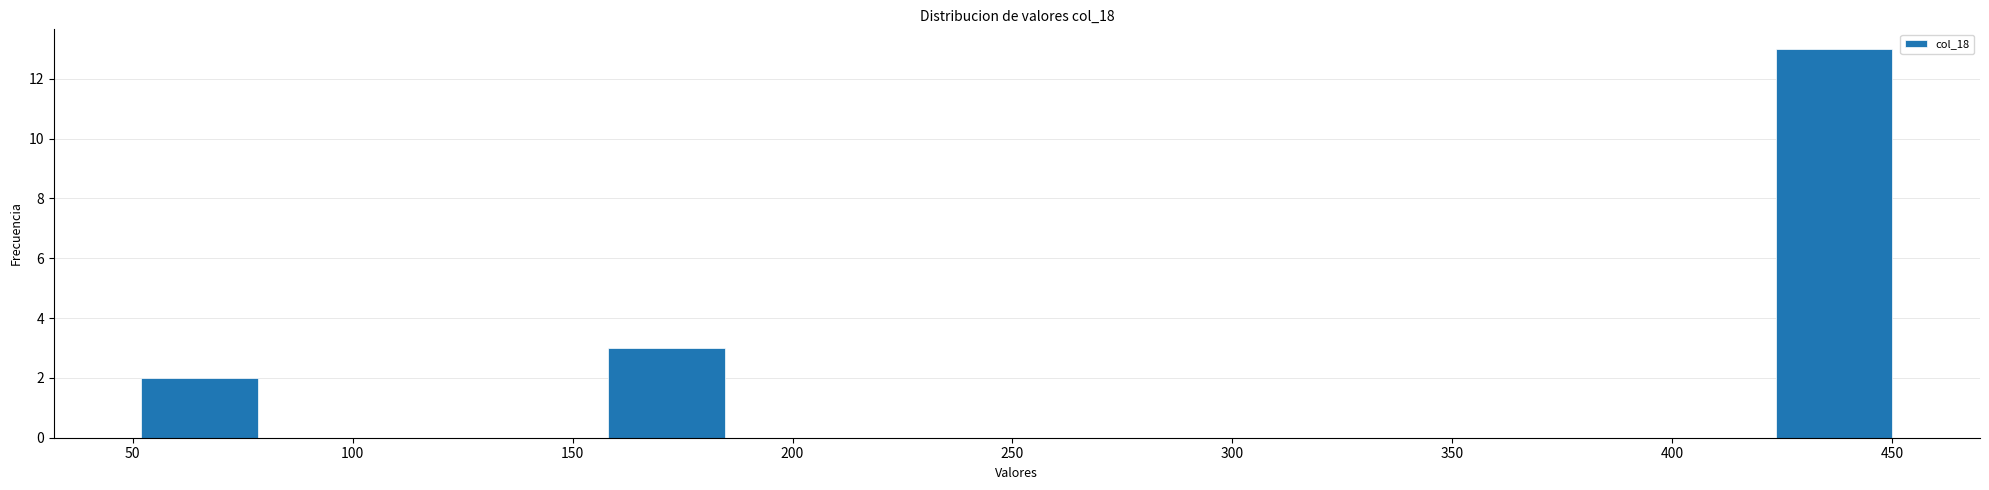

Over which range of the x-axis is the bar tallest?

425 to 450